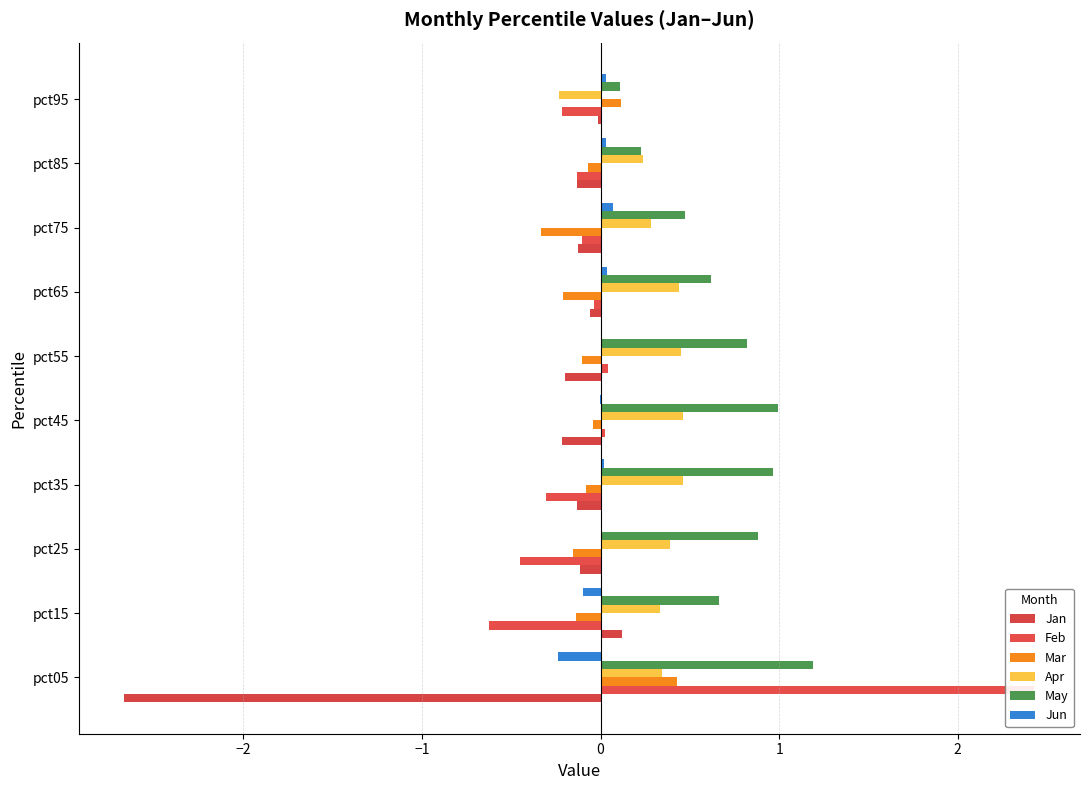

At how many categories does at least one series exceed 0?

10